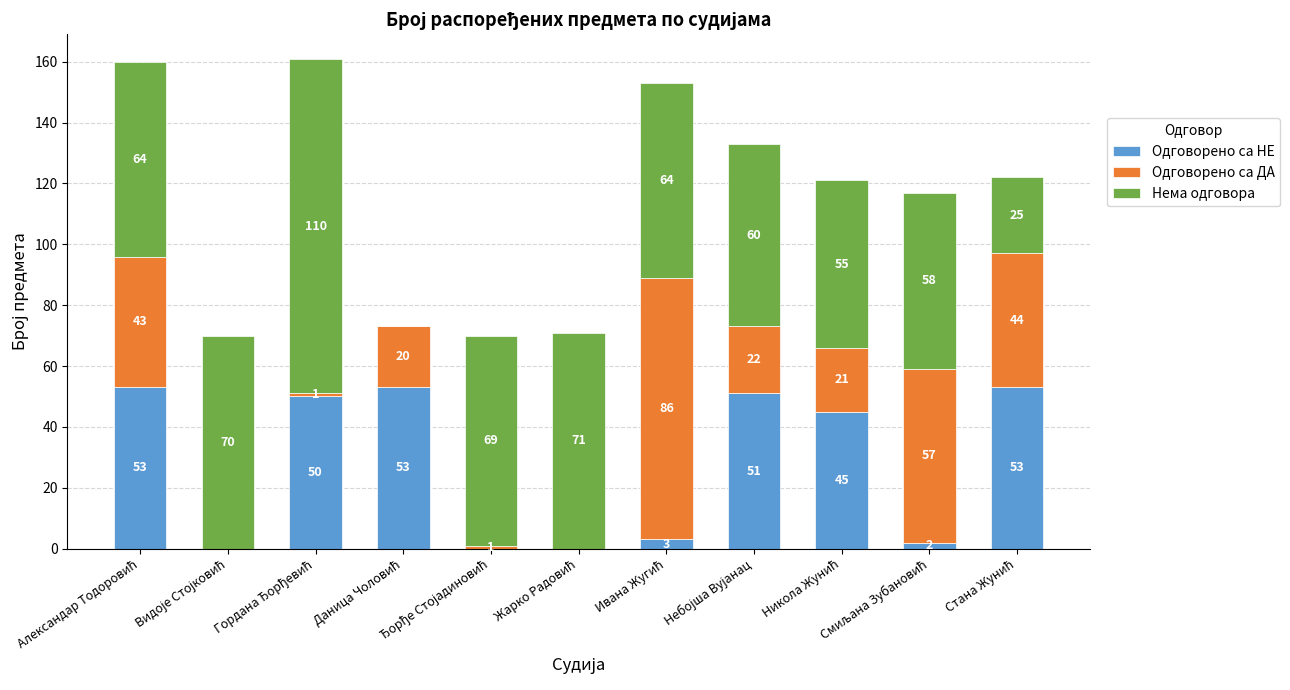

What is the highest value of the Одговорено са НЕ series?

53